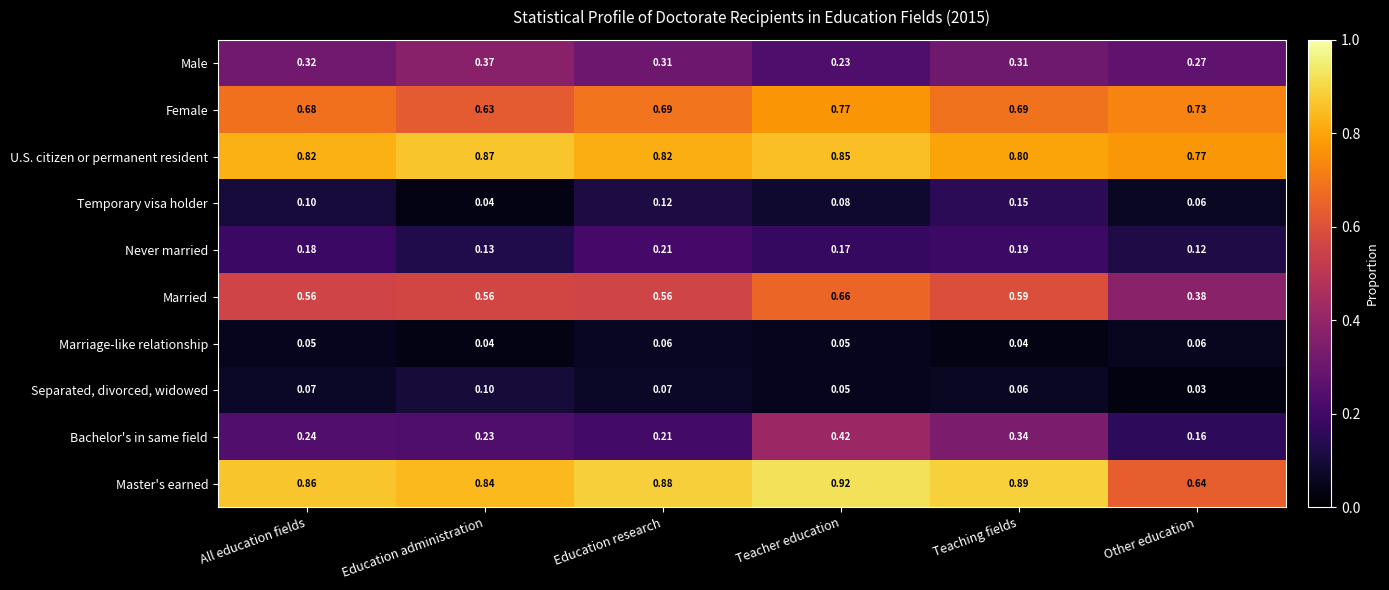

What is the total value across all series at Teaching fields?

4.1